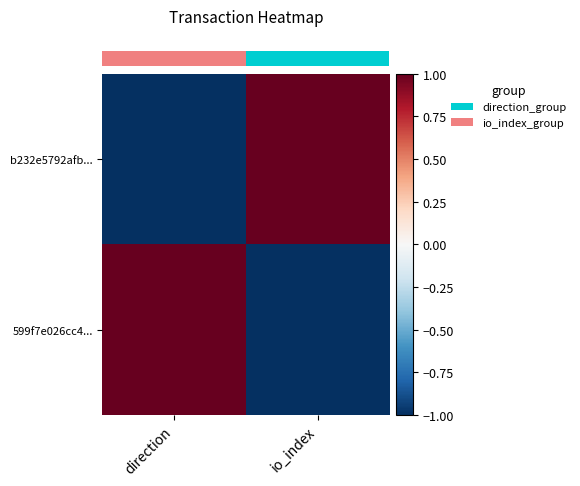

At which category is the sum across all series the highest?

direction